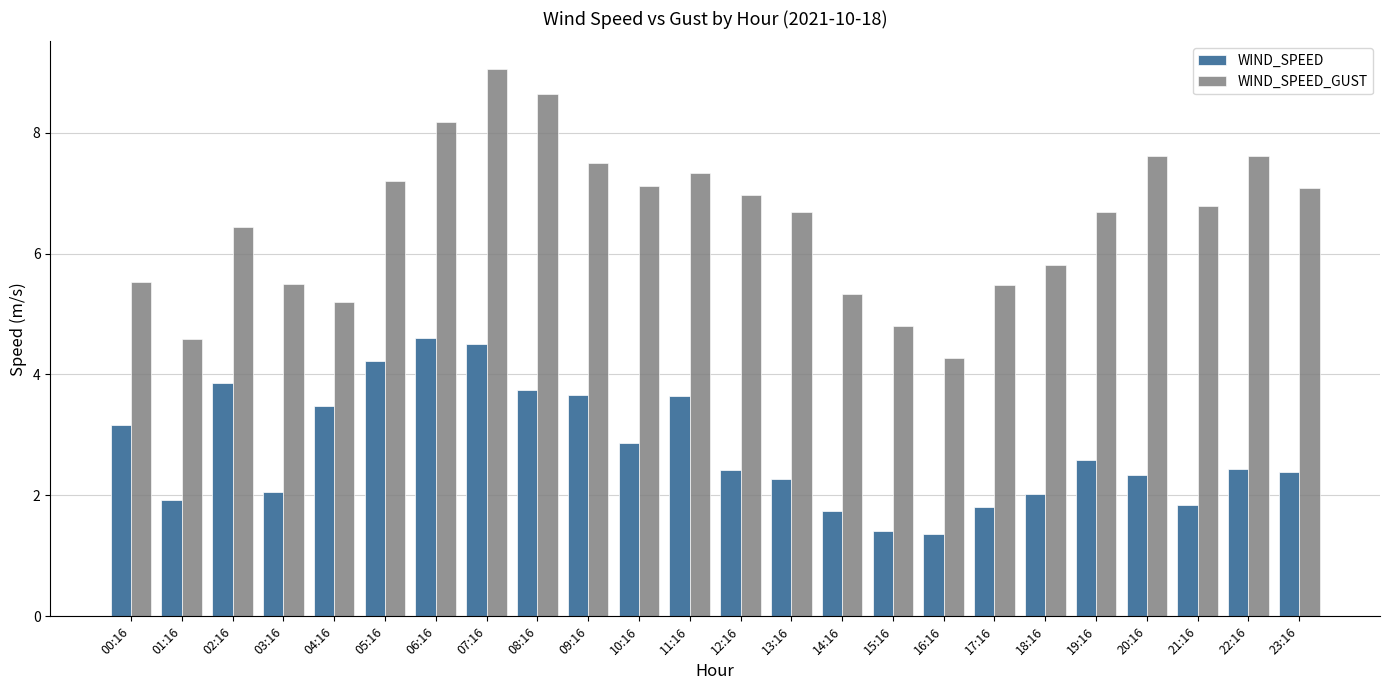

What is the difference between the highest and lowest values at 14:16?

3.6